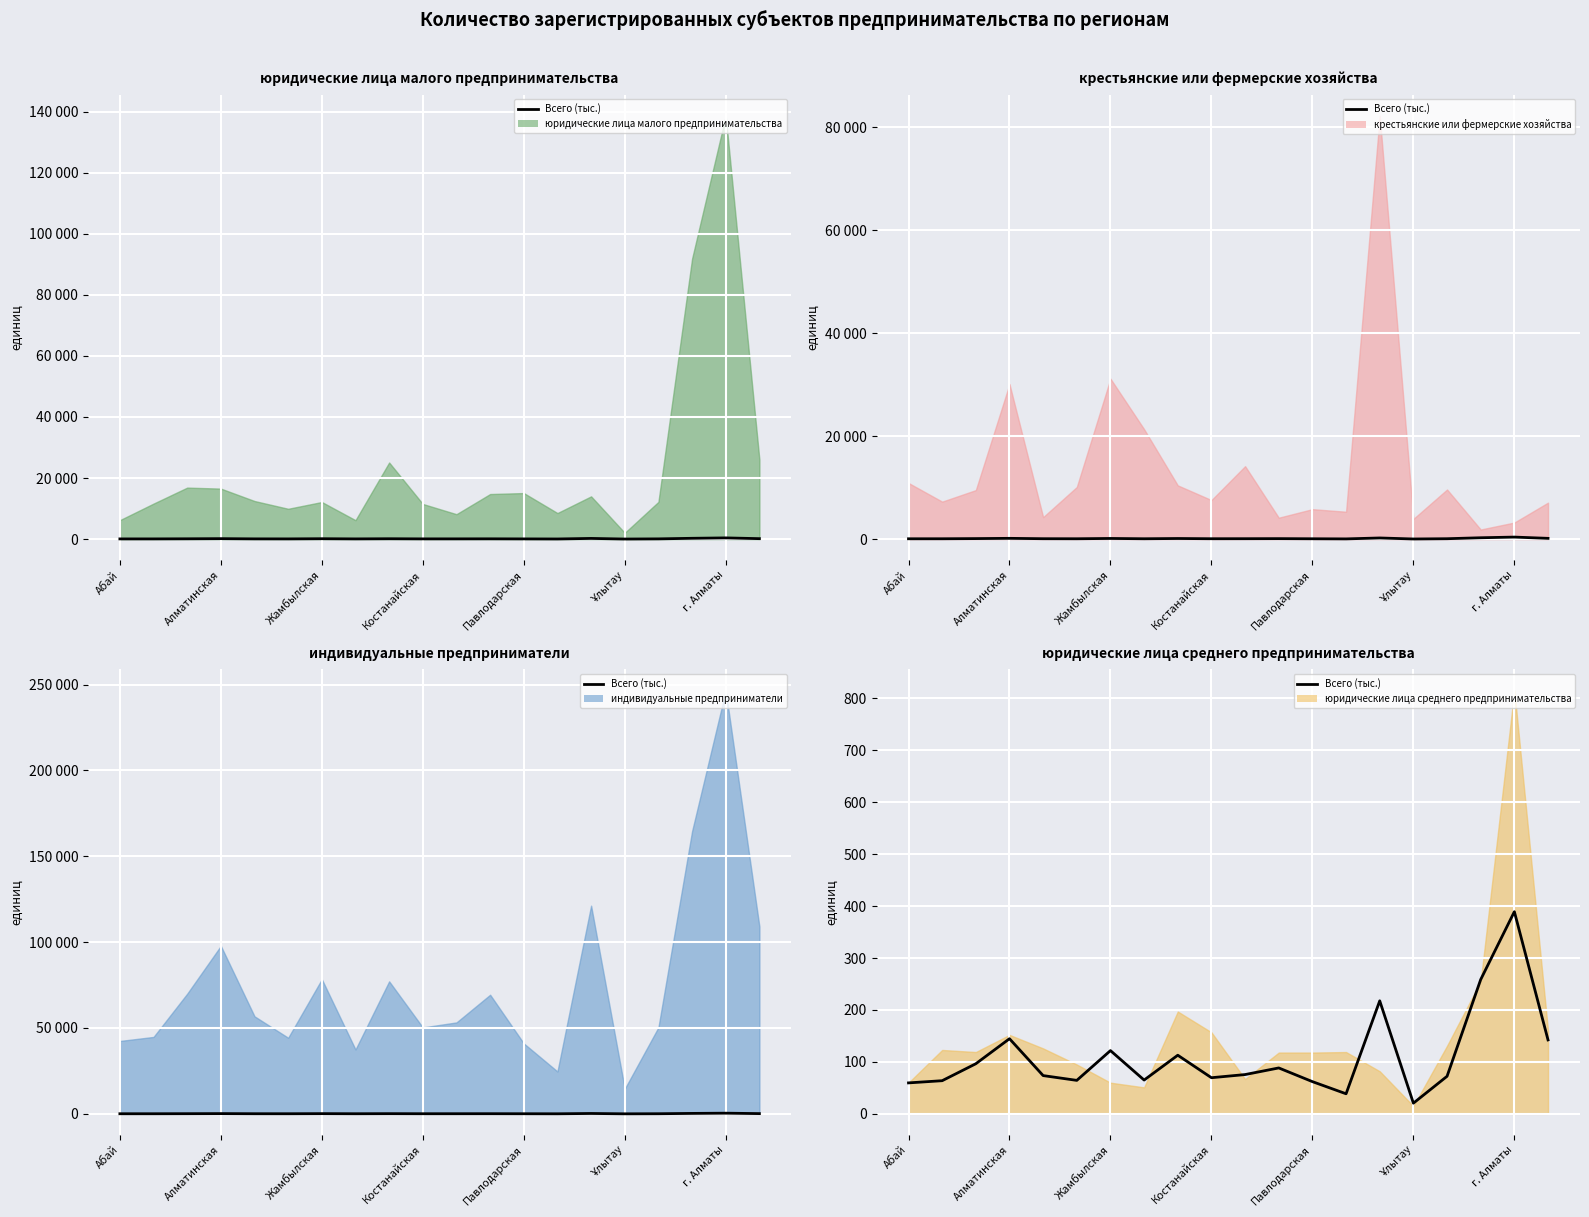

The chart shows a value of 142.3 at 19. True or false?

True